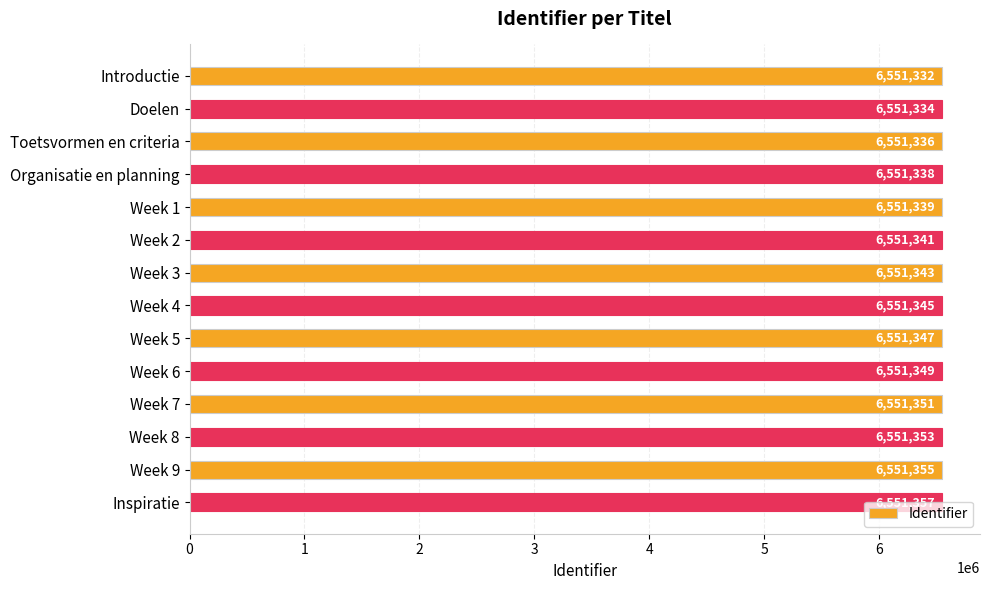

Rank the categories by value from lowest to highest.

Introductie, Doelen, Toetsvormen en criteria, Organisatie en planning, Week 1, Week 2, Week 3, Week 4, Week 5, Week 6, Week 7, Week 8, Week 9, Inspiratie